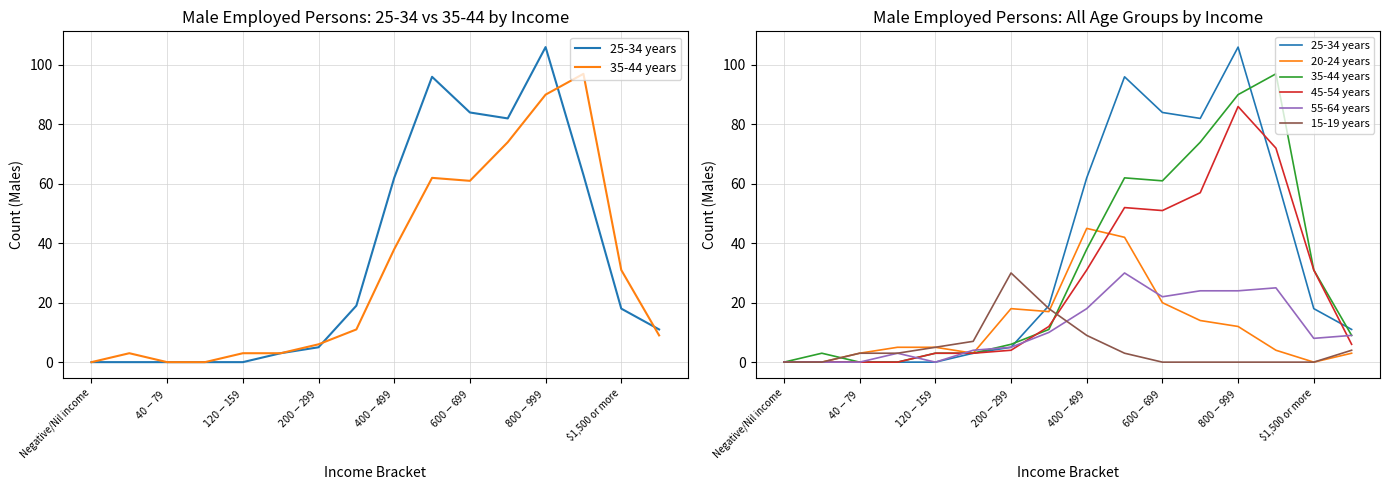

Is this an area chart (filled region under the line)?

No